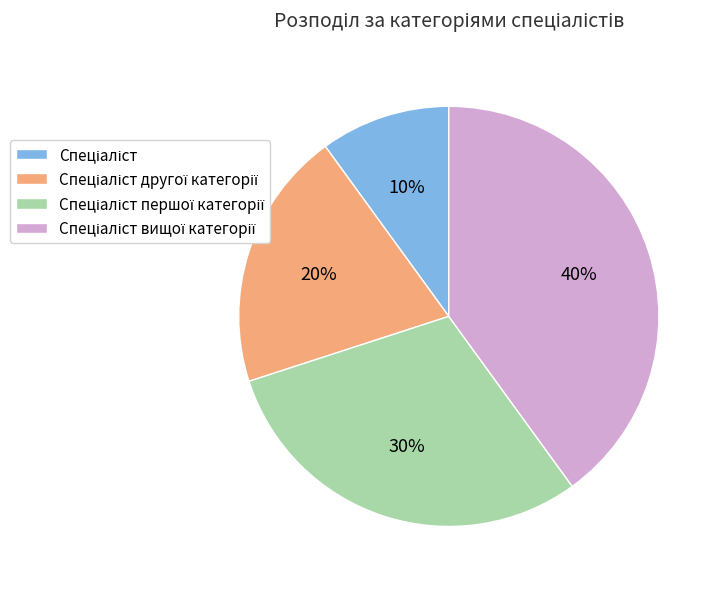

Count the number of slices in the pie.

4